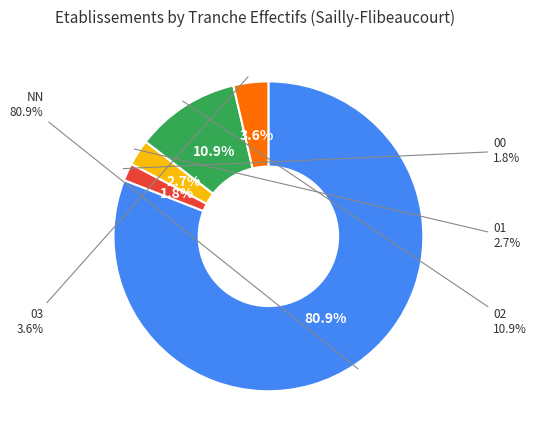

Which has a higher value, 01 or NN?

NN